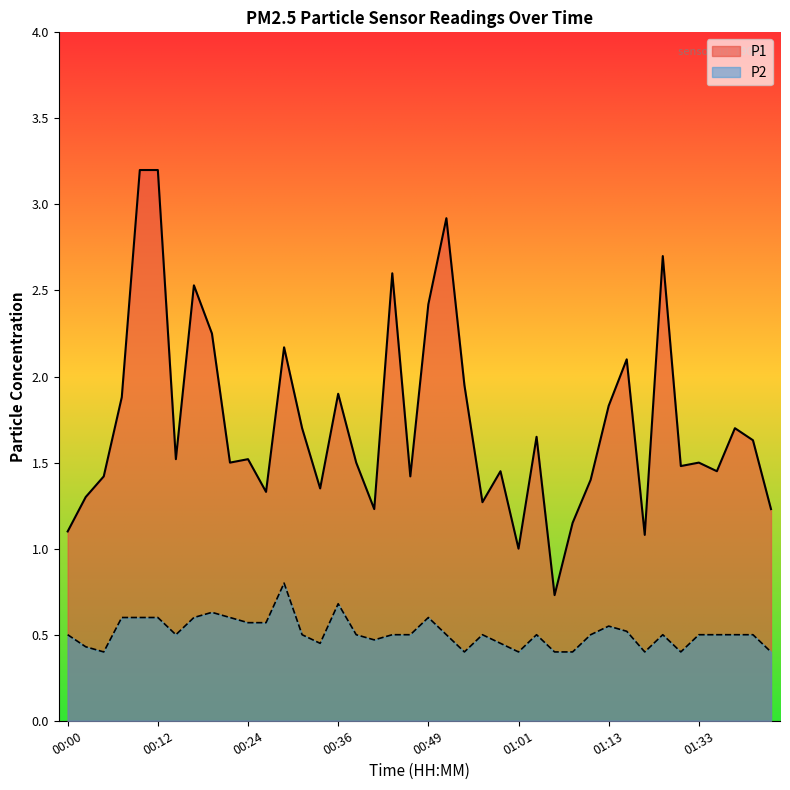

The P2 series shows 0.4 at 01:43. True or false?

True